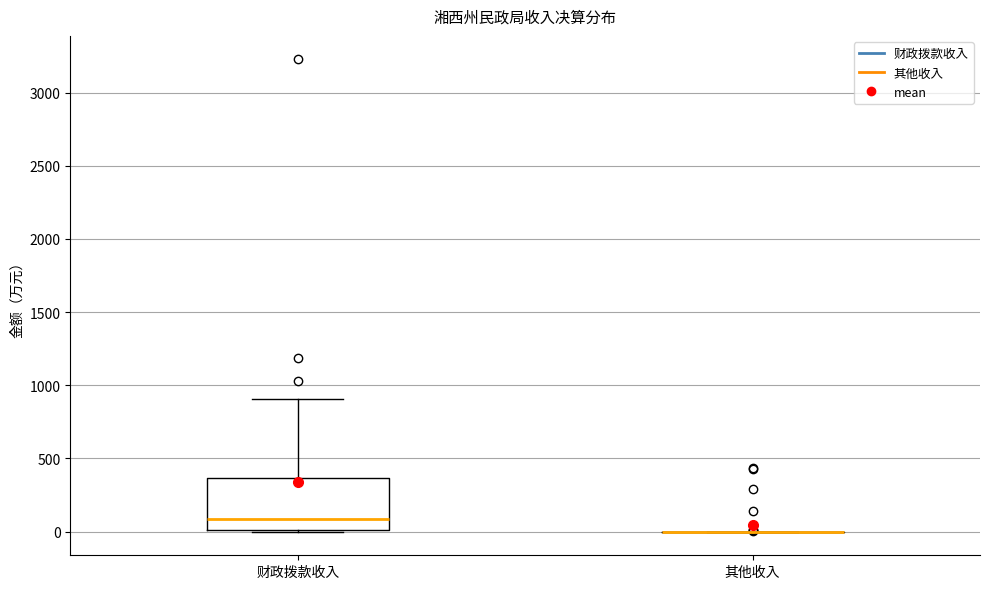

Reading left to right, transcribe this box plot: for each box, give where its median line is, the range the box spans, and where its two whiskers end, as read against the y-axis. The values are not printed on the chart, so give them approximately, as read against the axis.

财政拨款收入: median 100, box 0 to 350, whiskers 0 to 900
其他收入: box collapsed to a line at 0, whiskers 0 to 0